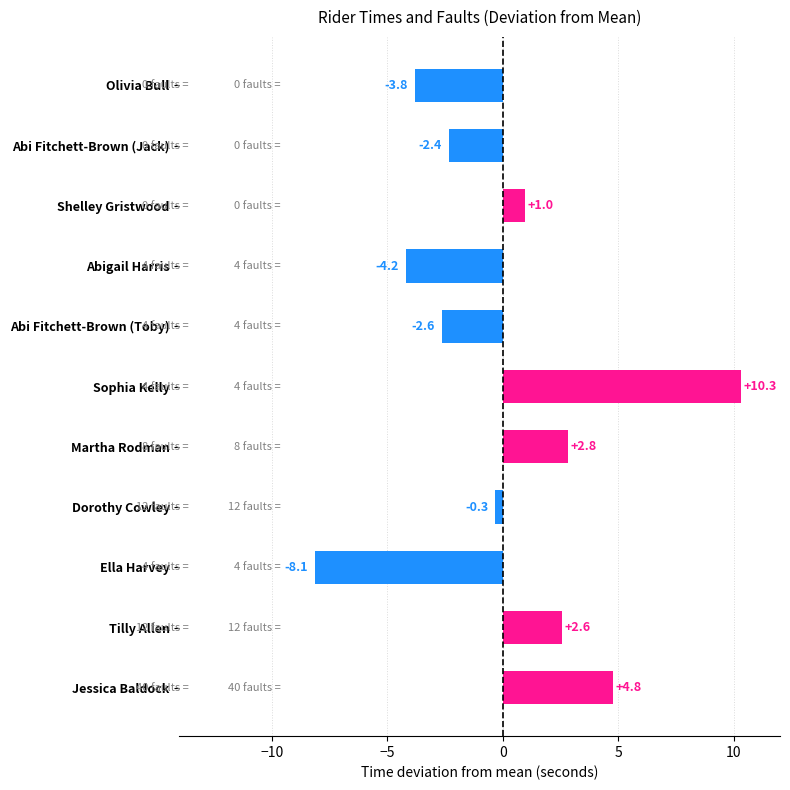

At which label is the value closest to 1?

Shelley Gristwood